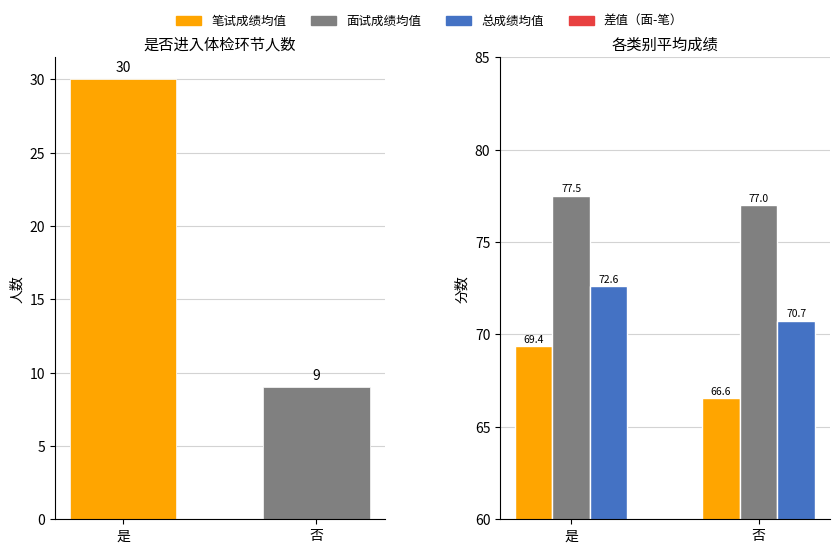

What is the difference between the 人数 values at 是 and 否?

21.0